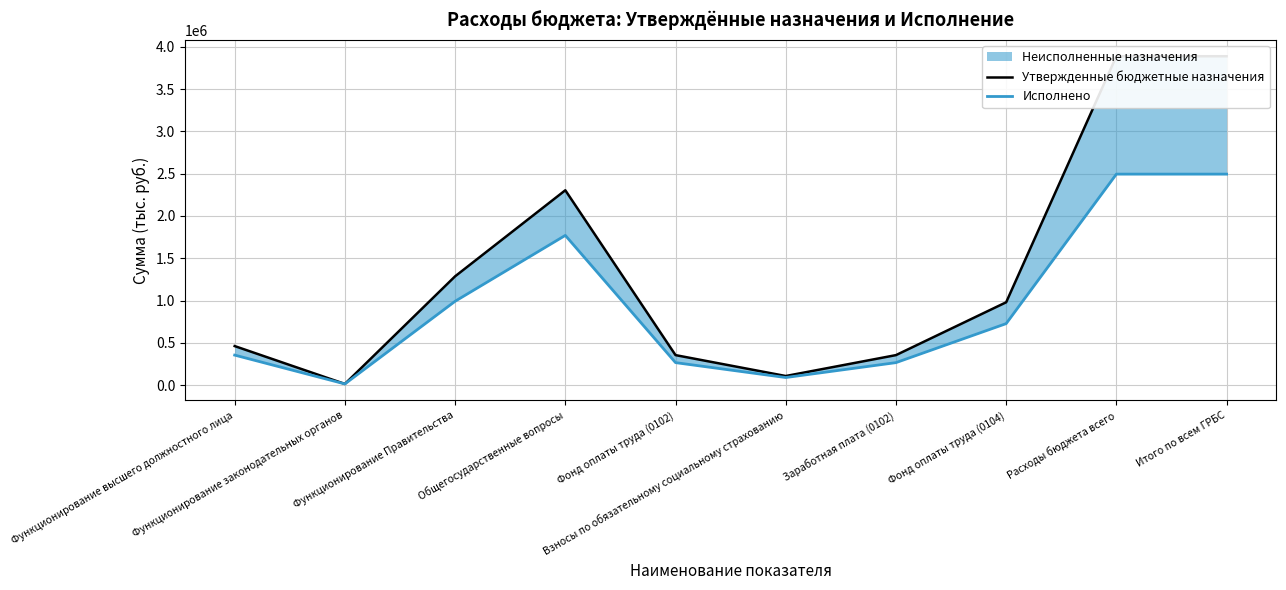

What is the approximate value of Утвержденные бюджетные назначения at Фонд оплаты труда (0104)?

979291.0